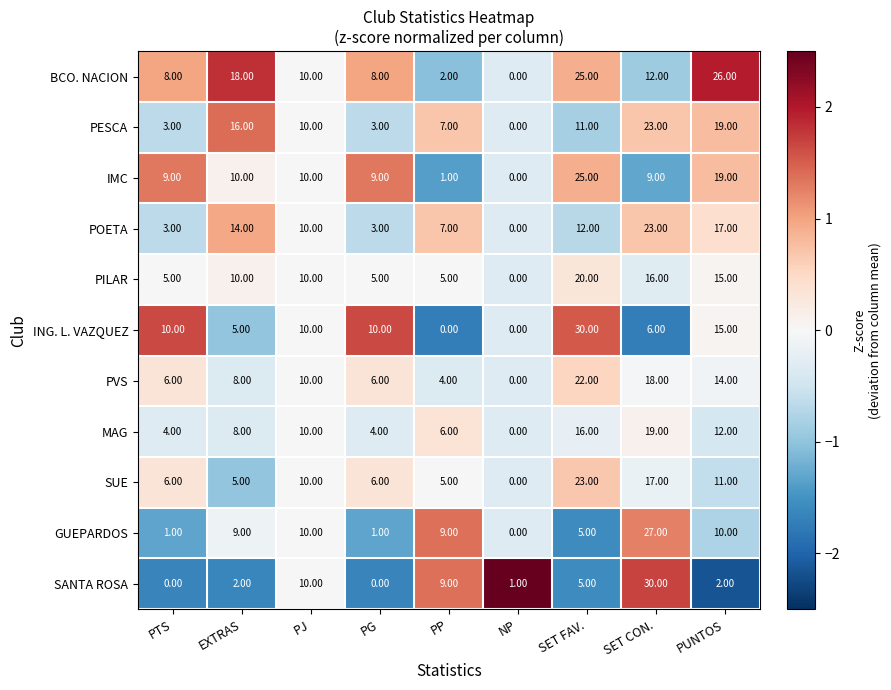

At how many categories does at least one series exceed 23?

3